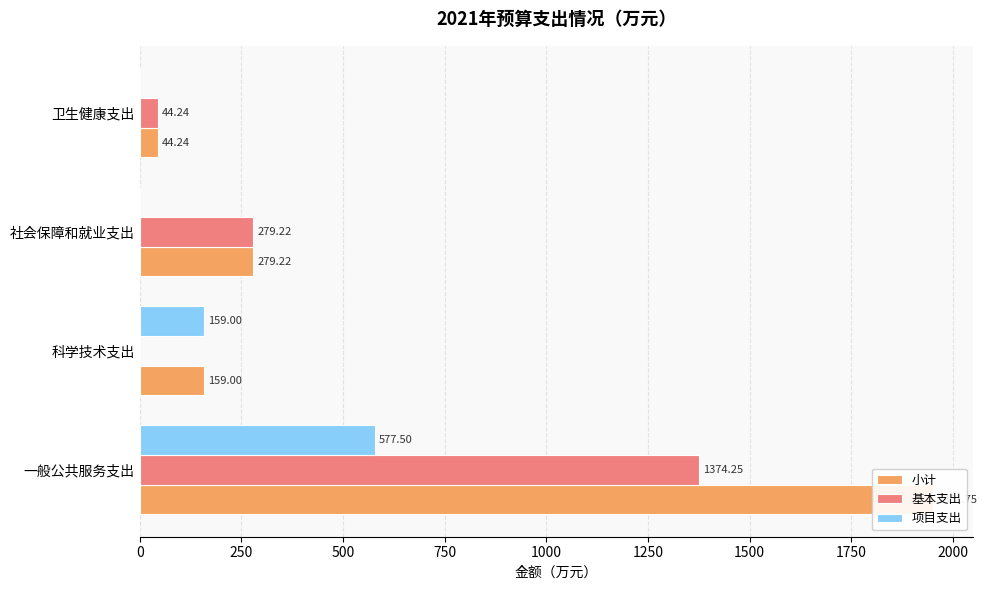

How many data points in 基本支出 are less than 279?

2